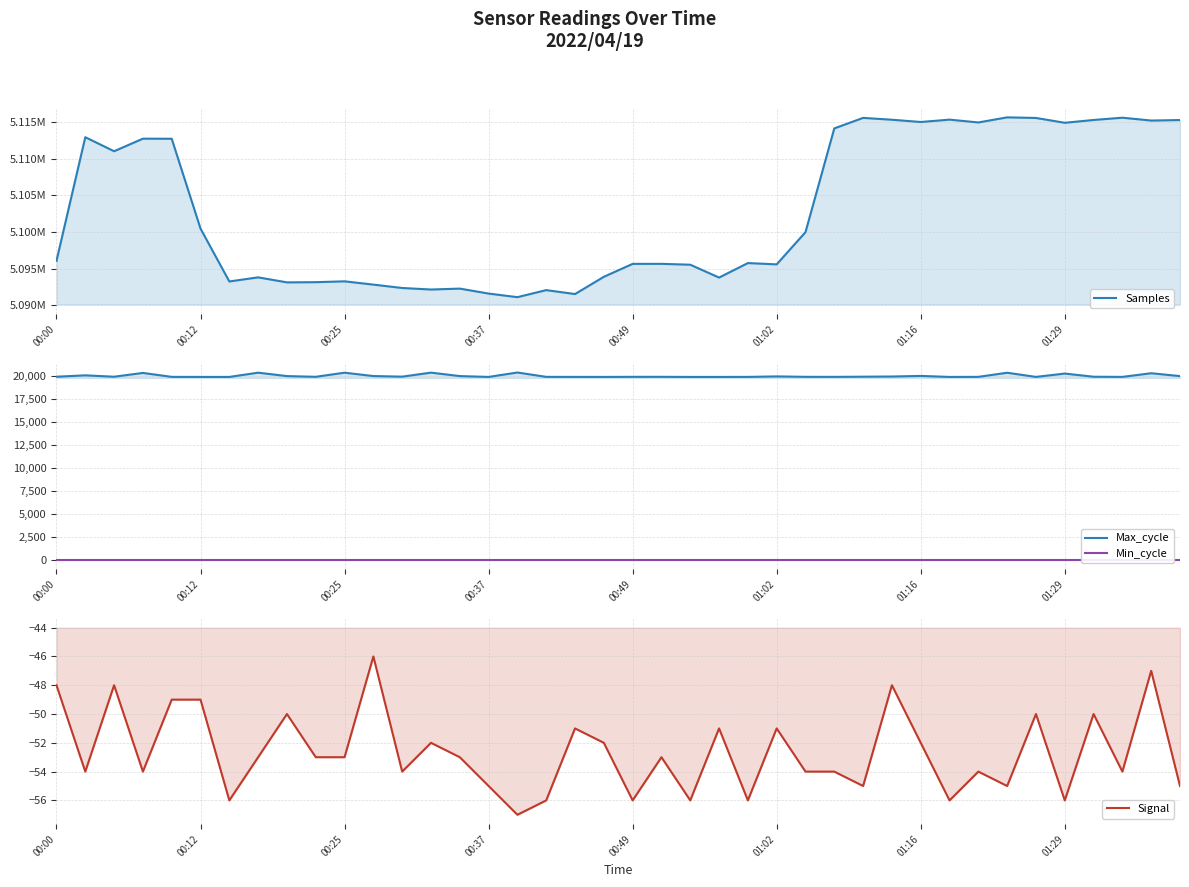

How many values in the Samples series are below 5096073?

20